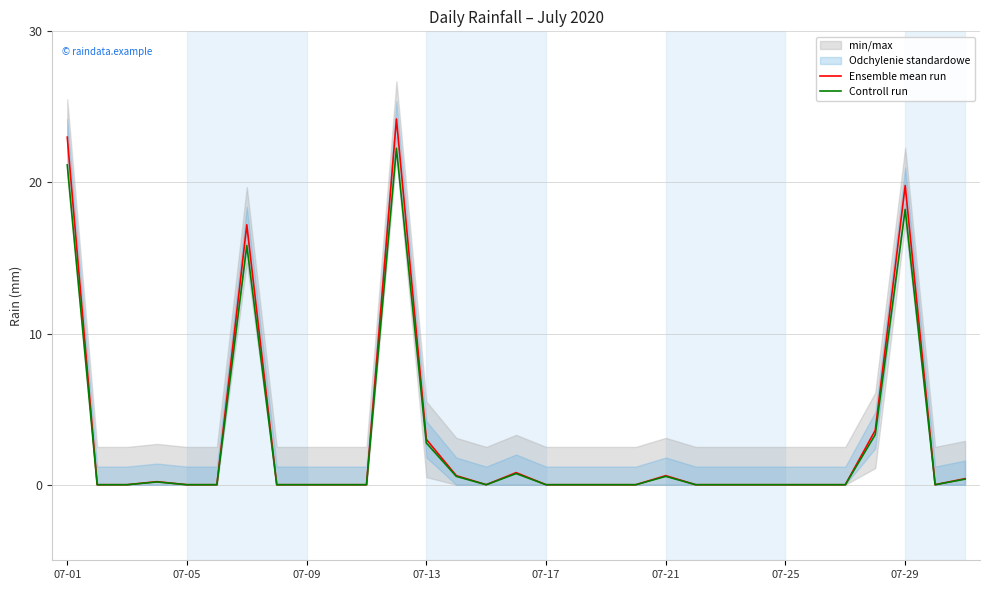

What is the highest value of the Ensemble mean run series?

24.2